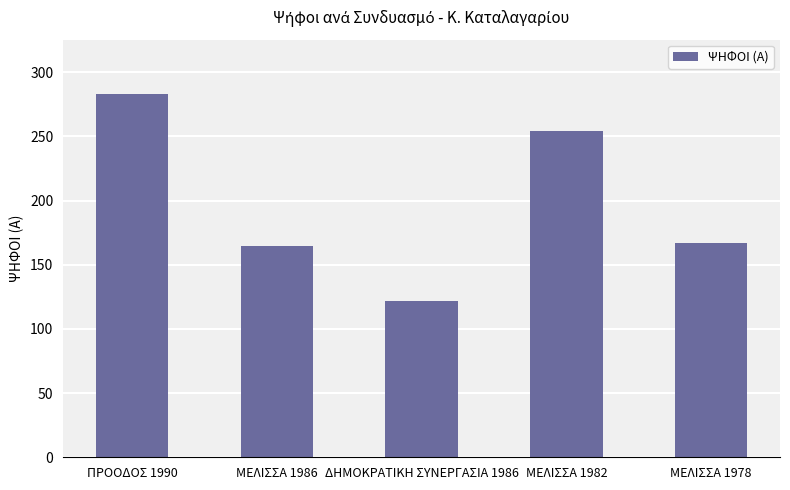

The value at ΠΡΟΟΔΟΣ 1990 is 283. True or false?

True